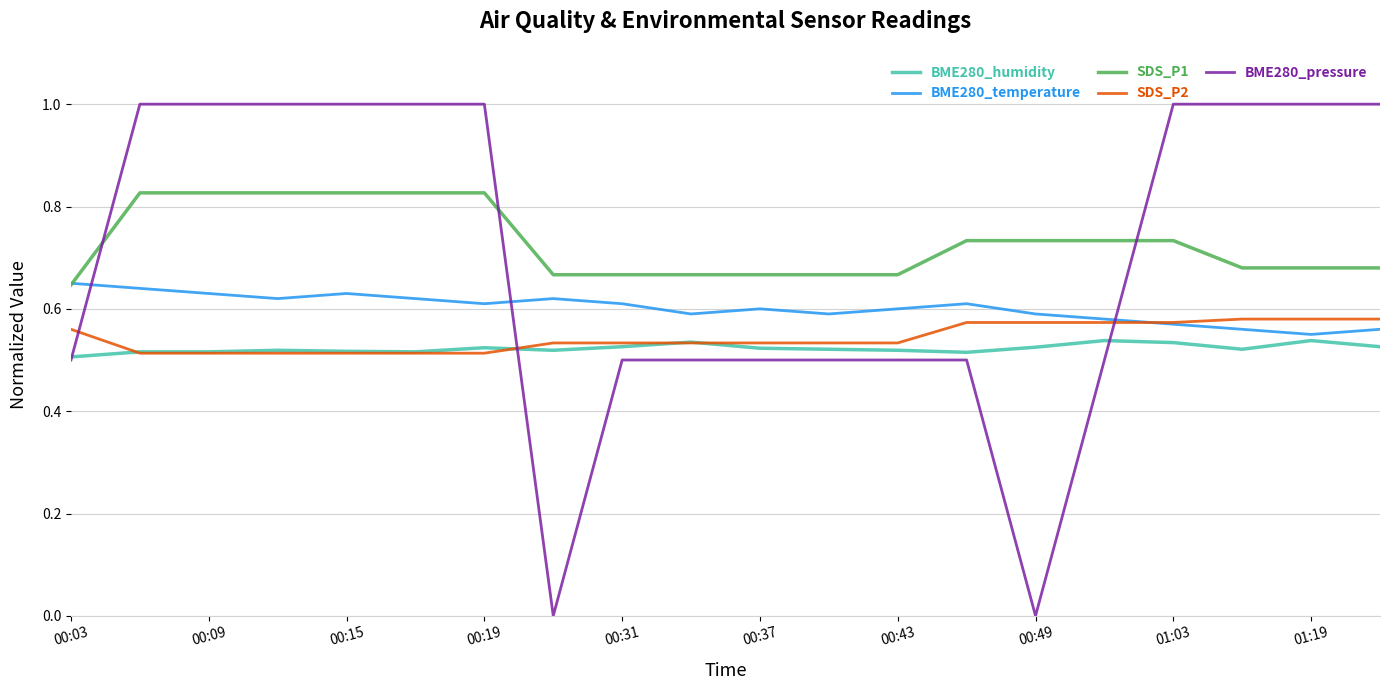

Does the chart display data point markers on the line(s)?

No